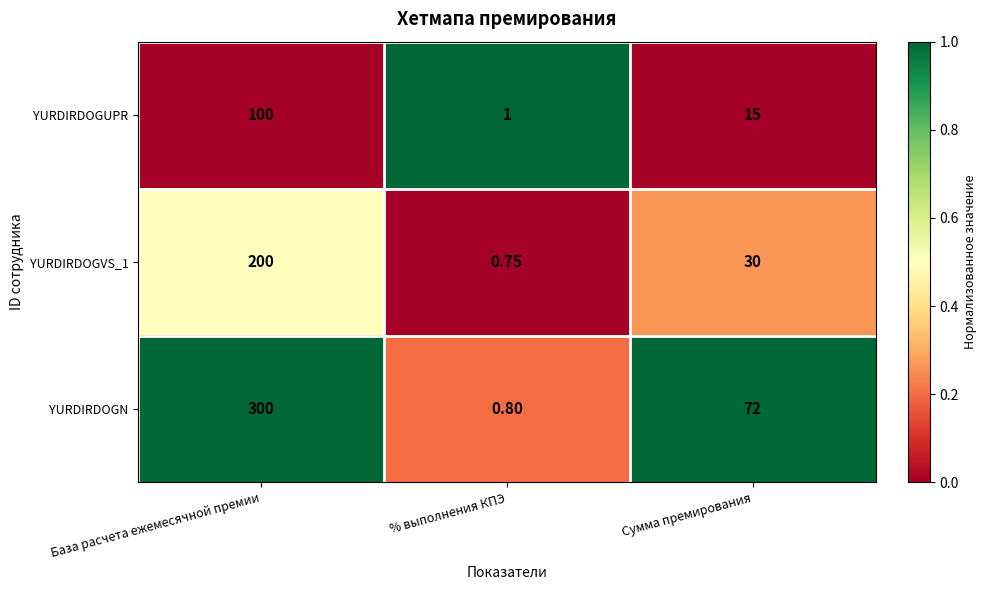

List the labels in order of YURDIRDOGVS_1 value, largest first.

База расчета ежемесячной премии, Сумма премирования, % выполнения КПЭ